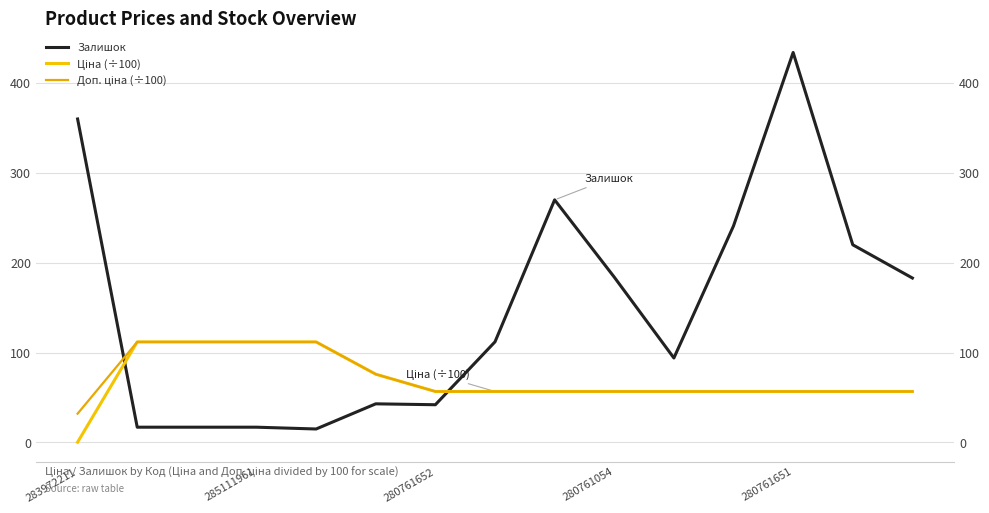

Reading left to right, extract all data points from this chart.

Залишок: 360.0	17.0	17.0	17.0	15.0	43.0	42.0	112.0	270.0	184.0	94.0	241.0	434.0	220.0	183.0
Ціна (÷100): 0.3	111.9	111.9	111.9	111.9	76.0	56.7	56.7	56.7	56.7	56.7	56.7	56.7	56.7	56.7
Доп. ціна (÷100): 32.0	111.9	111.9	111.9	111.9	76.0	56.7	56.7	56.7	56.7	56.7	56.7	56.7	56.7	56.7